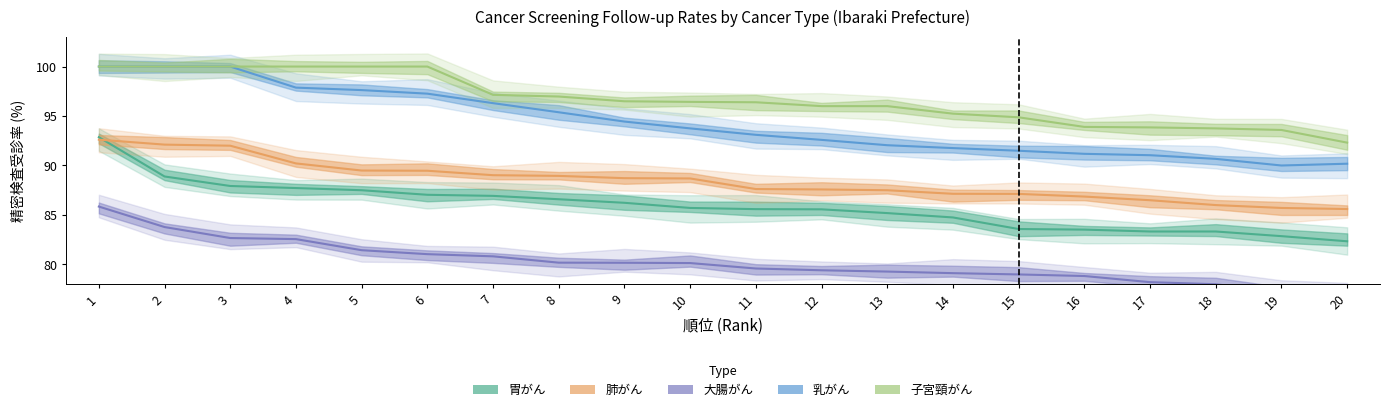

Is it true that 子宮頸がん精密検査受診率 equals 26.3 at 7?

False